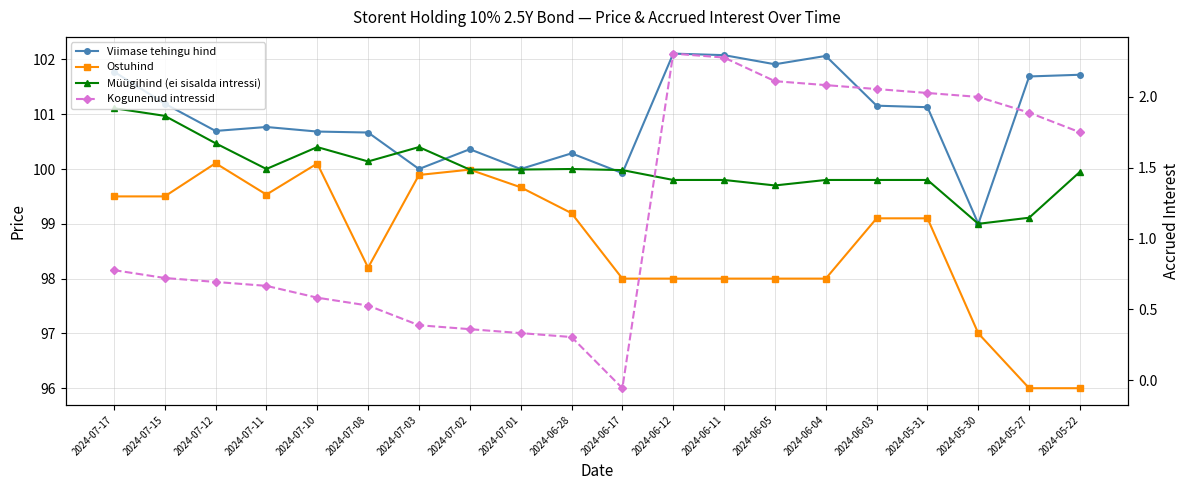

What is the label of the 2nd point from the left?

2024-07-15